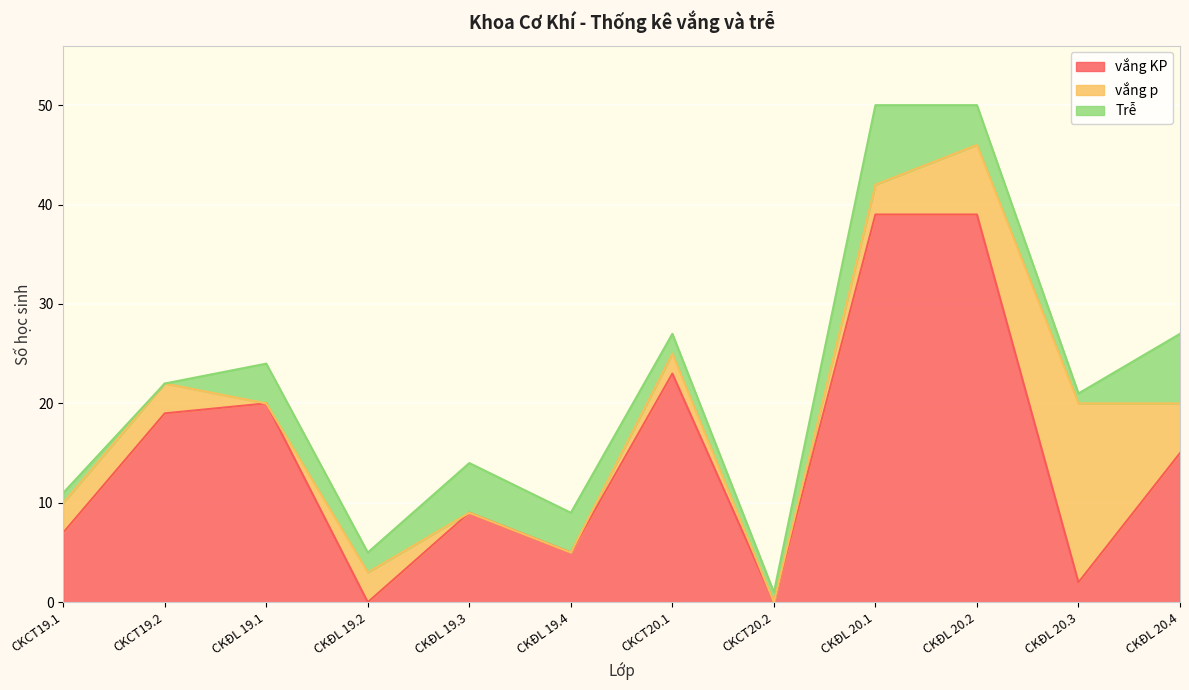

True or false: vắng p and vắng KP cross at least once.

True